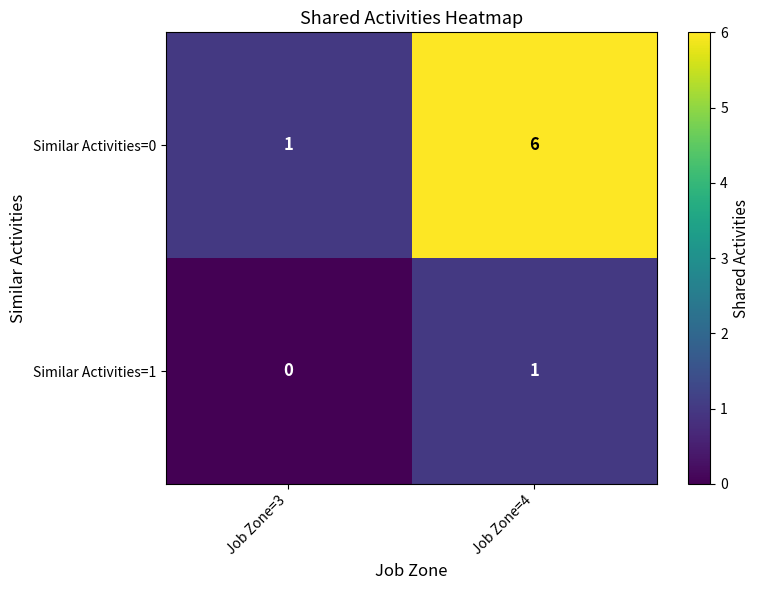

Reading left to right, extract all data points from this chart.

Similar Activities=0: Job Zone=3=1	Job Zone=4=6
Similar Activities=1: Job Zone=3=0	Job Zone=4=1